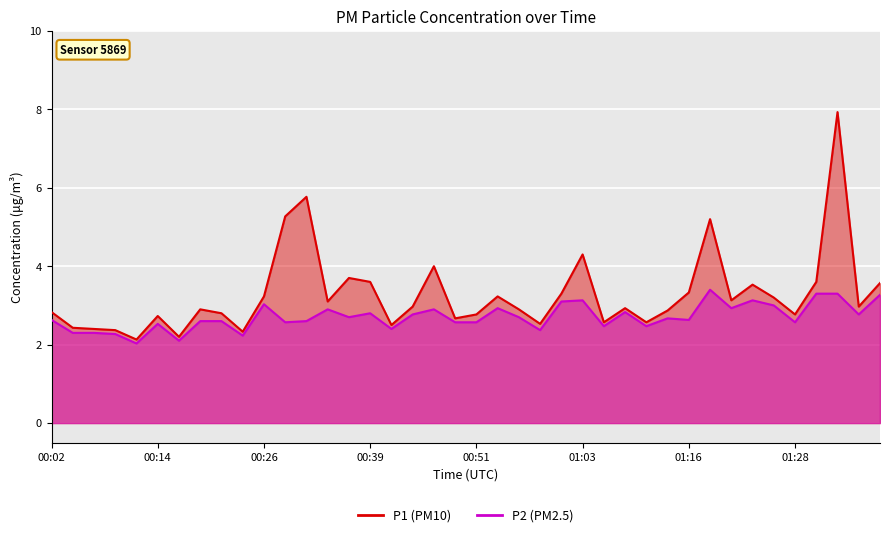

List the labels in order of P2 value, smallest first.

00:12, 00:17, 00:24, 00:09, 00:04, 00:07, 00:58, 00:41, 01:06, 01:11, 00:14, 00:29, 00:49, 00:51, 01:28, 00:19, 00:22, 00:31, 00:02, 01:16, 01:13, 00:36, 00:56, 00:44, 01:35, 00:39, 01:08, 00:34, 00:46, 00:53, 01:20, 01:25, 00:26, 01:01, 01:03, 01:23, 01:38, 01:30, 01:33, 01:18